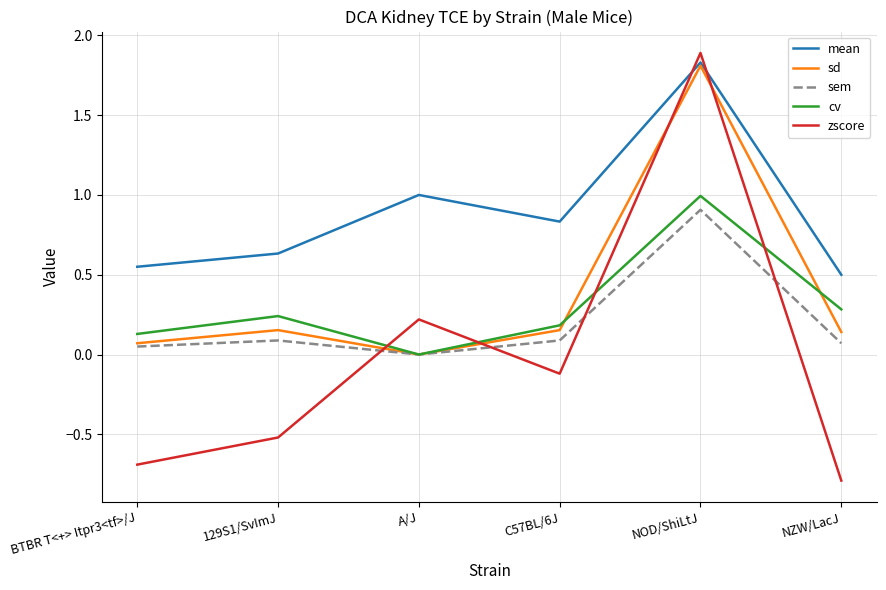

Does the chart have visible grid lines?

Yes